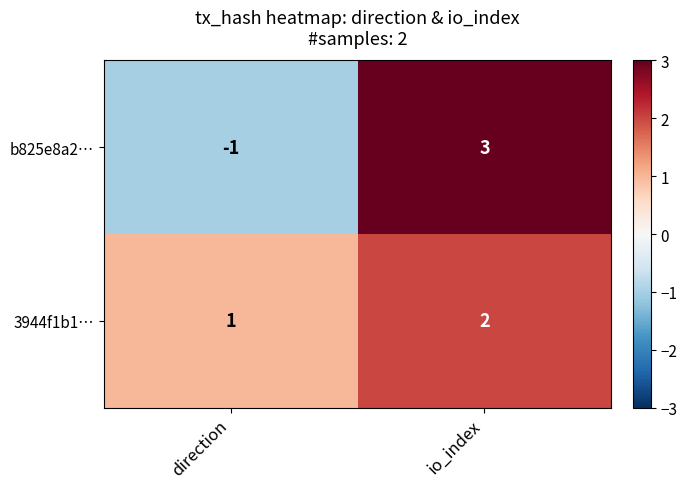

Reading right to left, extract all data points from this chart.

b825e8a2…: 3	-1
3944f1b1…: 2	1